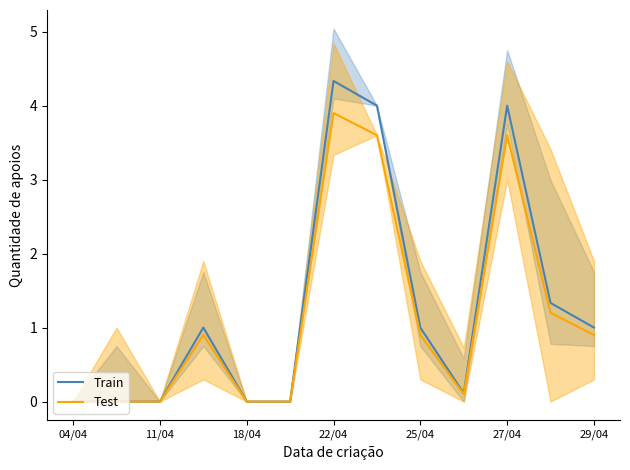

Is it true that Test equals 1.6 at 29/04?

False